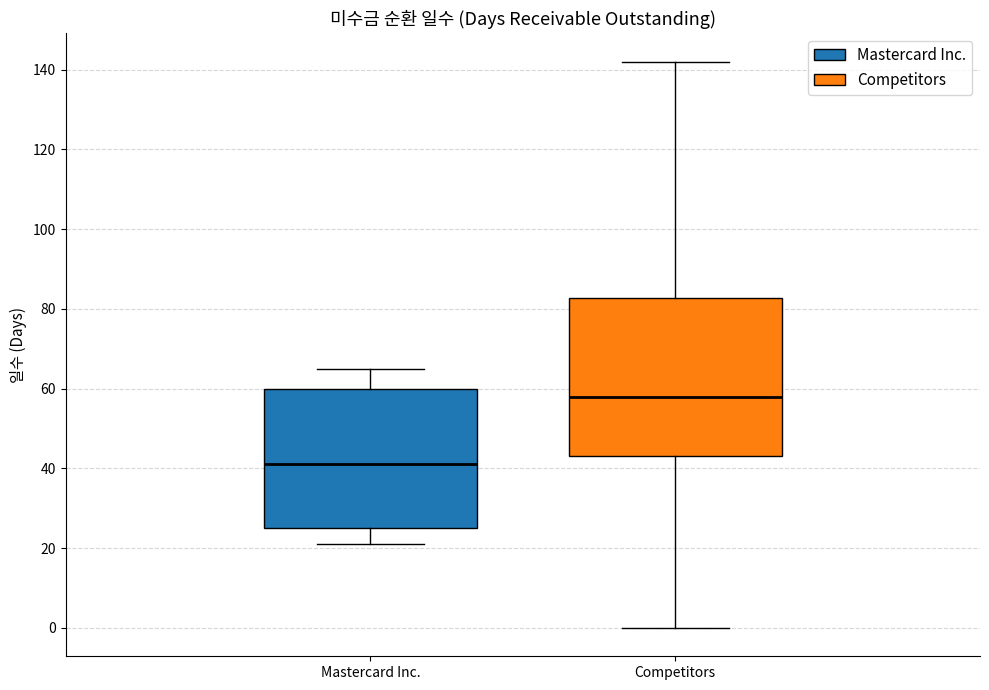

Reading left to right, read every box against the y-axis: the position of its median line, the range the box covers, and the ends of its whiskers. The values are not printed on the chart, so give them approximately, as read against the axis.

Mastercard Inc.: median 42, box 26 to 60, whiskers 22 to 66
Competitors: median 58, box 44 to 82, whiskers 0 to 142